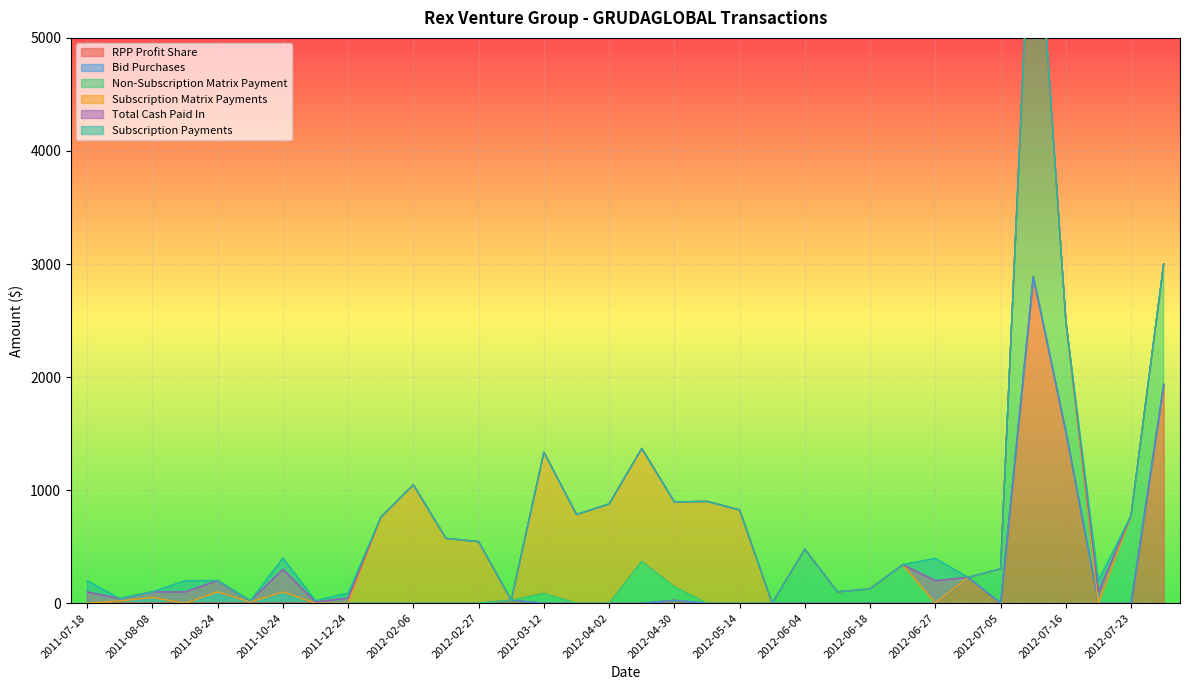

What is the label of the 32nd point from the left?

2012-07-22